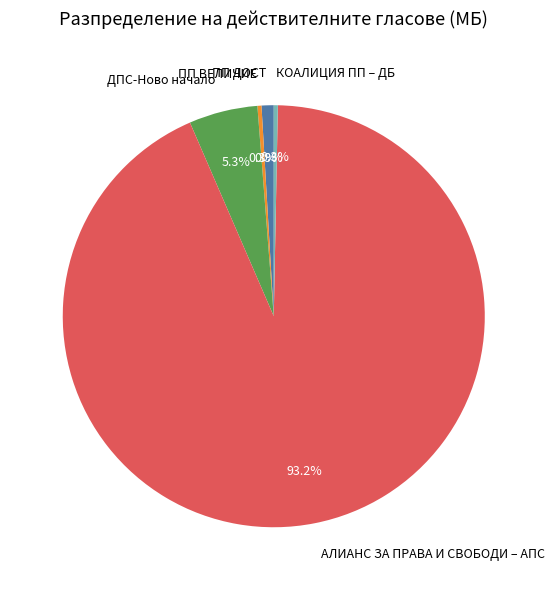

Does АЛИАНС ЗА ПРАВА И СВОБОДИ – АПС account for over 50% of the chart?

Yes